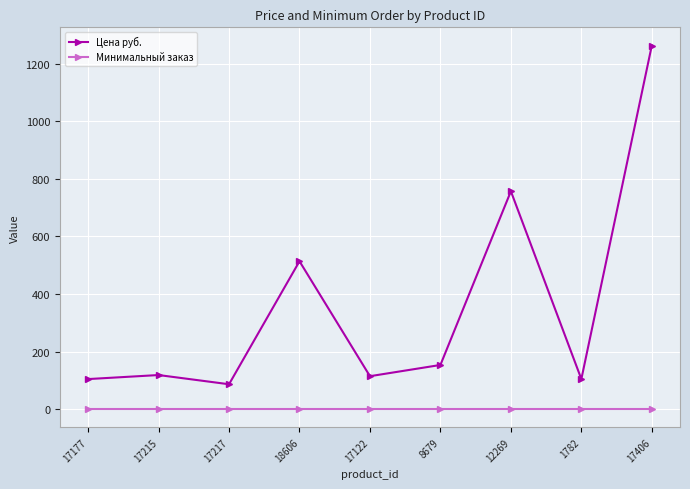

The Цена руб. series shows 182.6 at 17215. True or false?

False